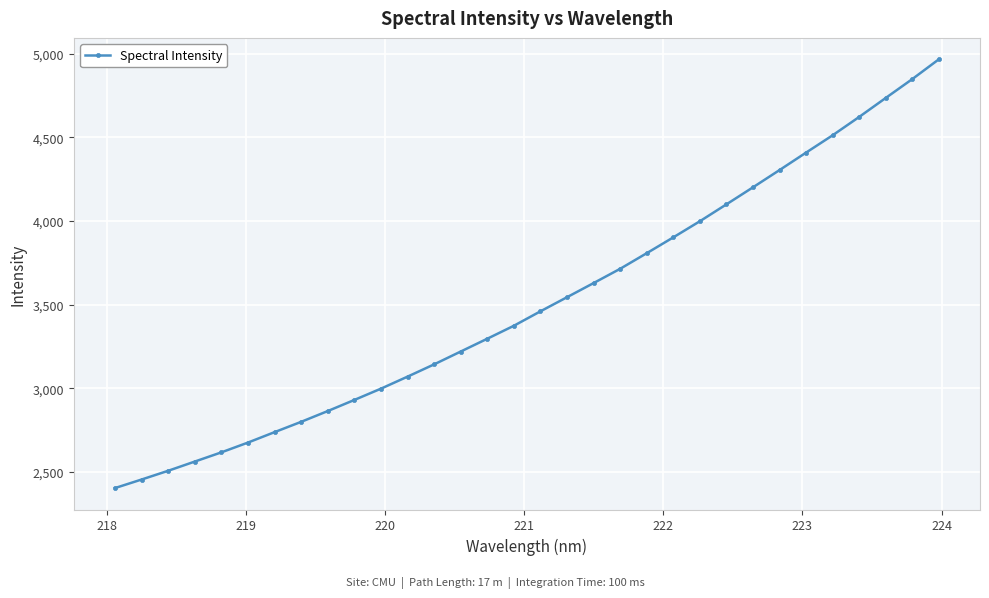

What is the maximum value shown in the chart?

4965.7